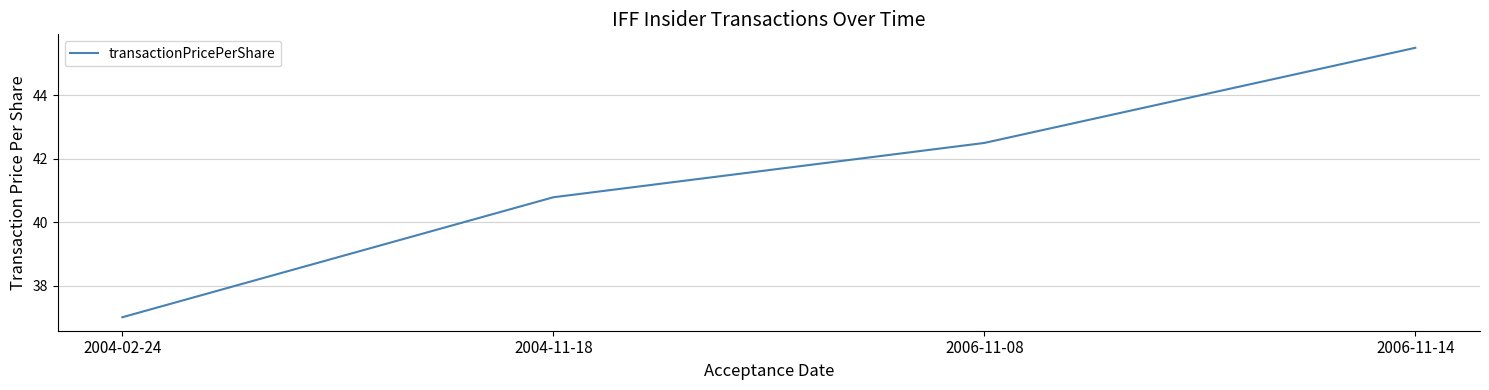

What value does the data have at 2006-11-14?

45.5